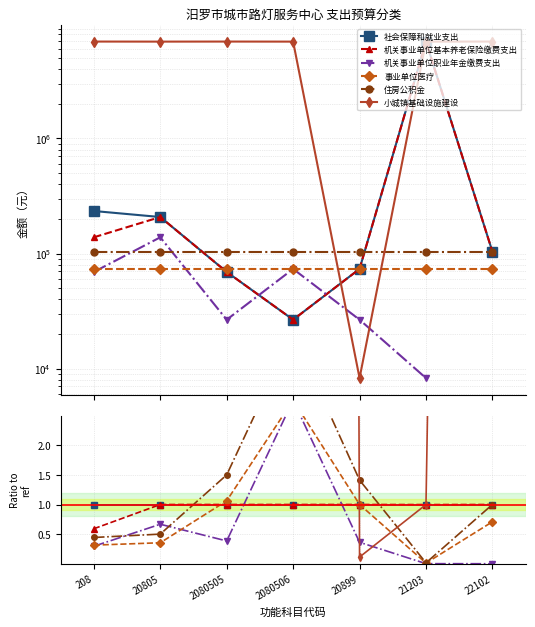

How many intersections are there between 机关事业单位职业年金缴费支出 and 社会保障和就业支出?

2